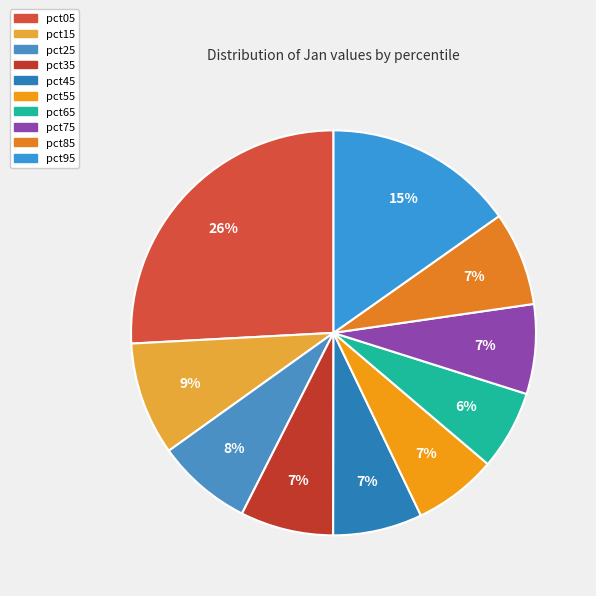

What is the total percentage of pct45 and pct25?

14.8%